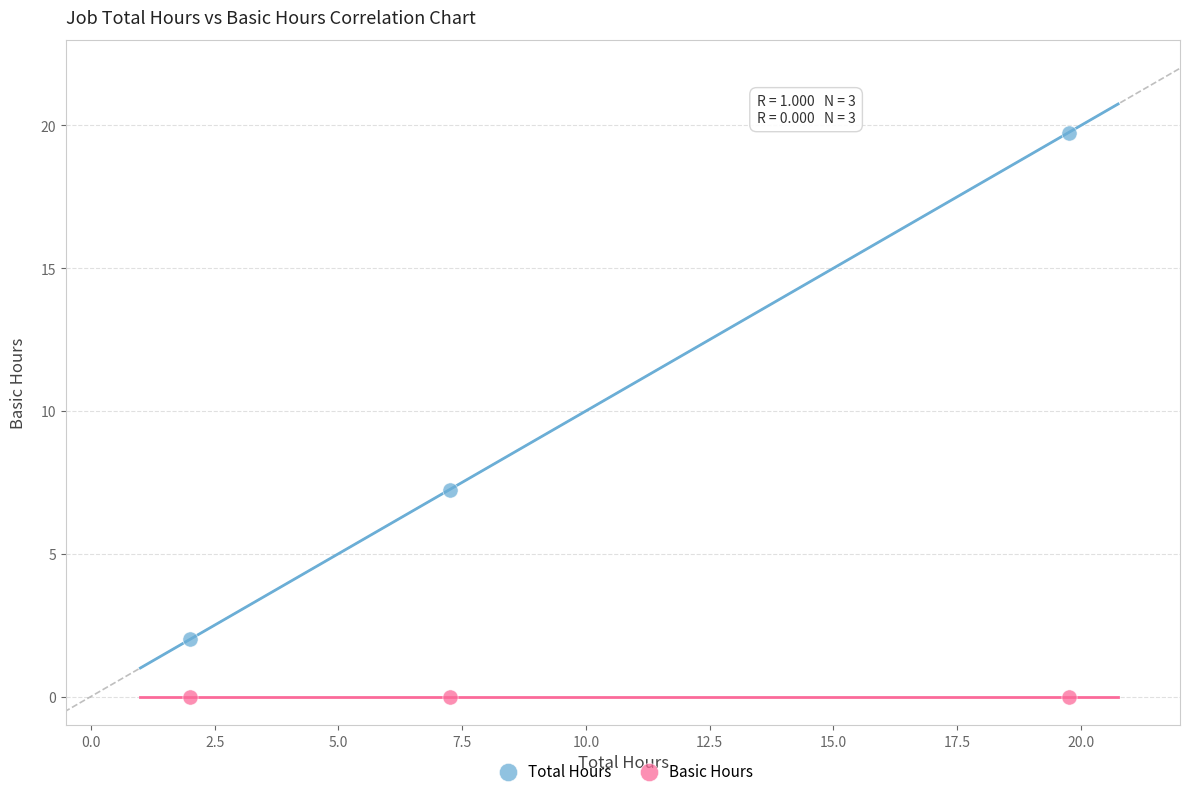

What are all the series names shown in the legend?

Total Hours, Basic Hours